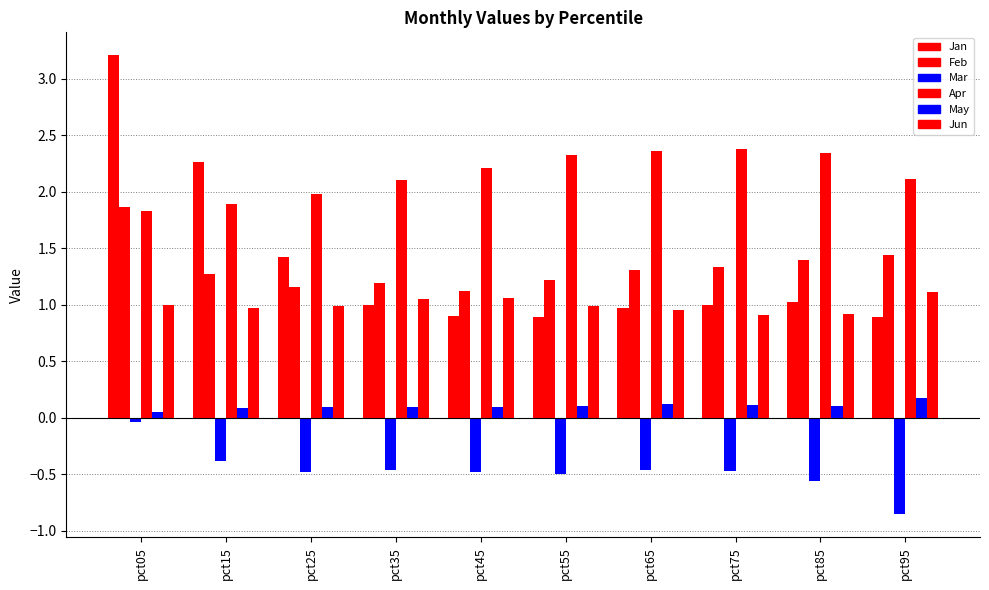

Which series changed the most between pct05 and pct15?

Jan